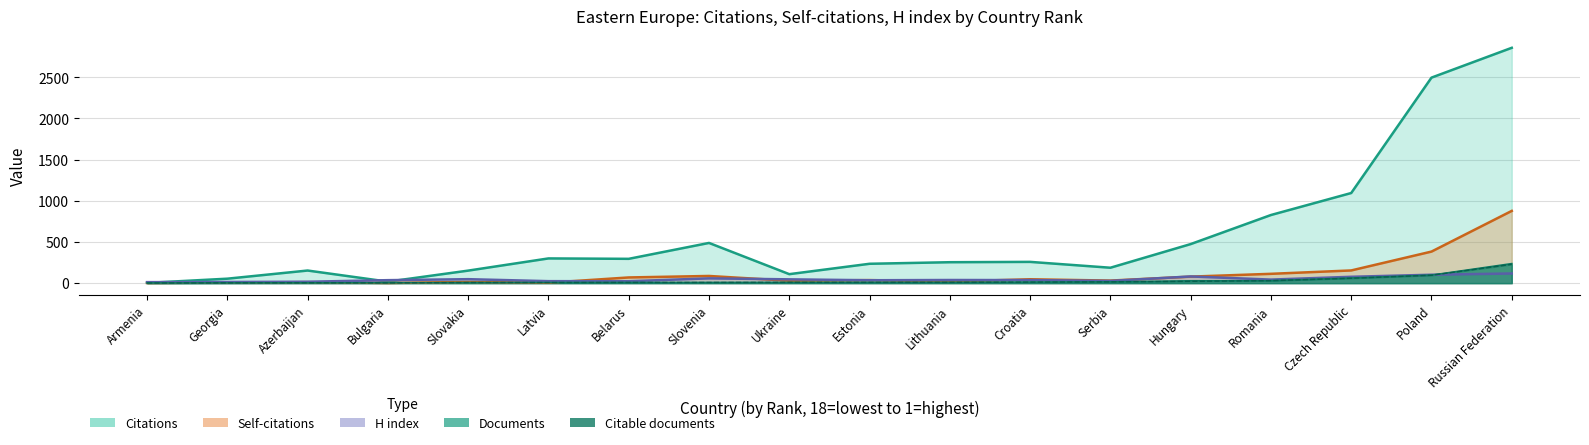

At how many categories does at least one series exceed 2703?

1